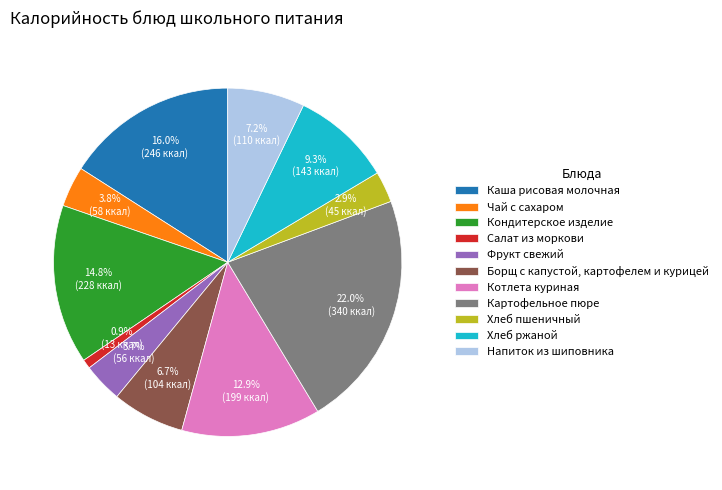

Approximately how many times larger is the value at Картофельное пюре compared to Хлеб ржаной?

2.4